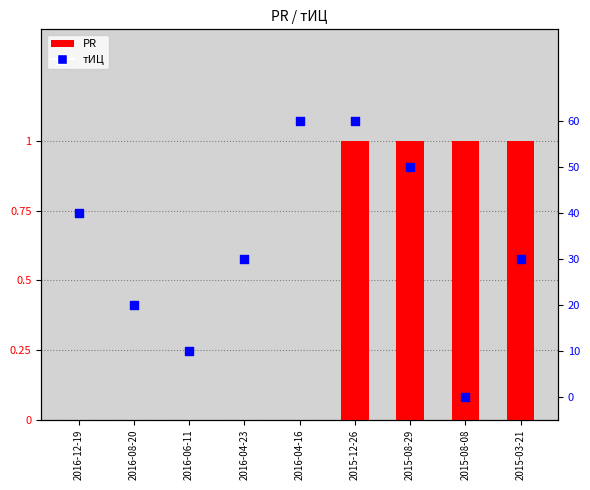

At which category is the sum across all series the highest?

2015-12-26